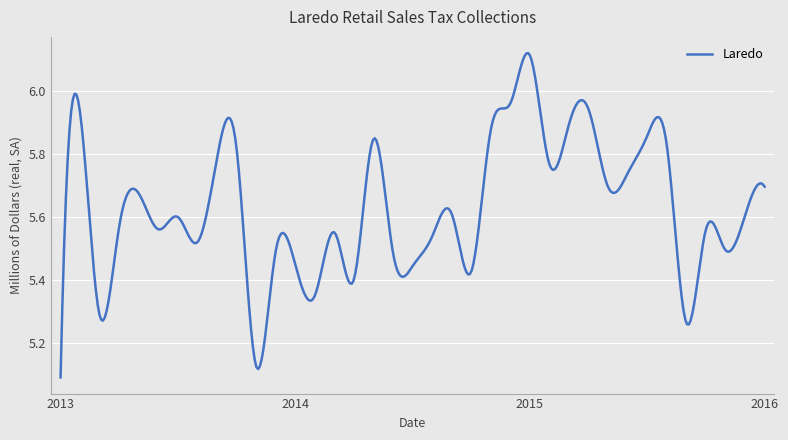

How many lines are shown in the chart?

1